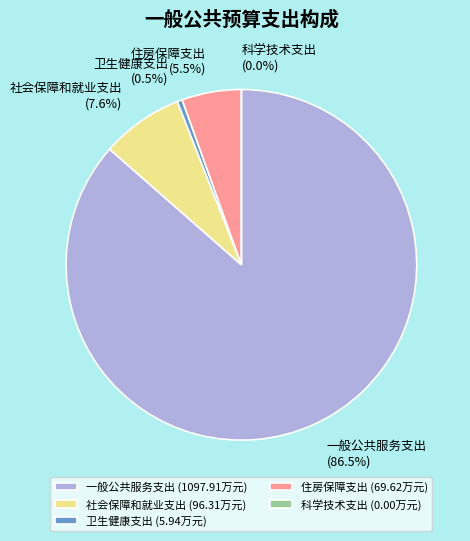

Does 社会保障和就业支出 account for over 50% of the chart?

No